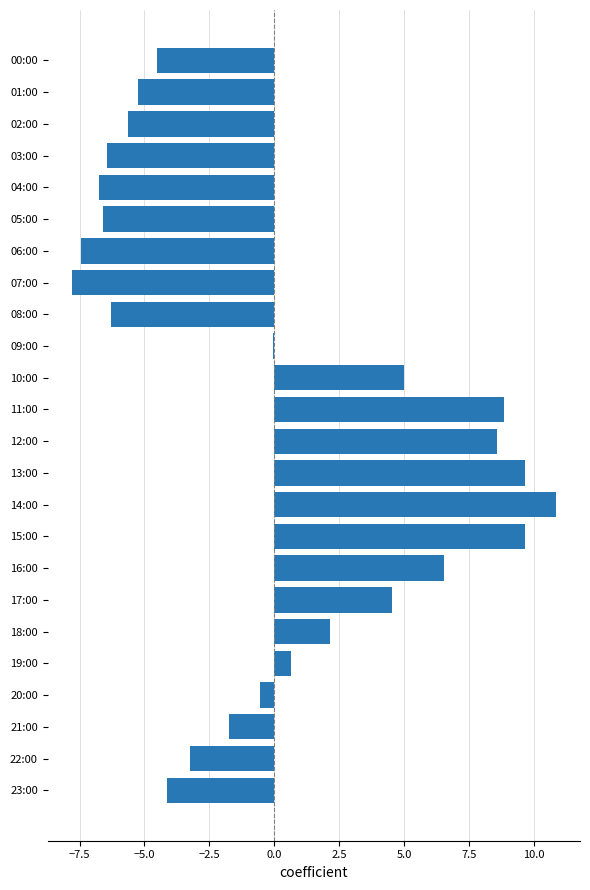

Which label corresponds to the largest value in the chart?

14:00